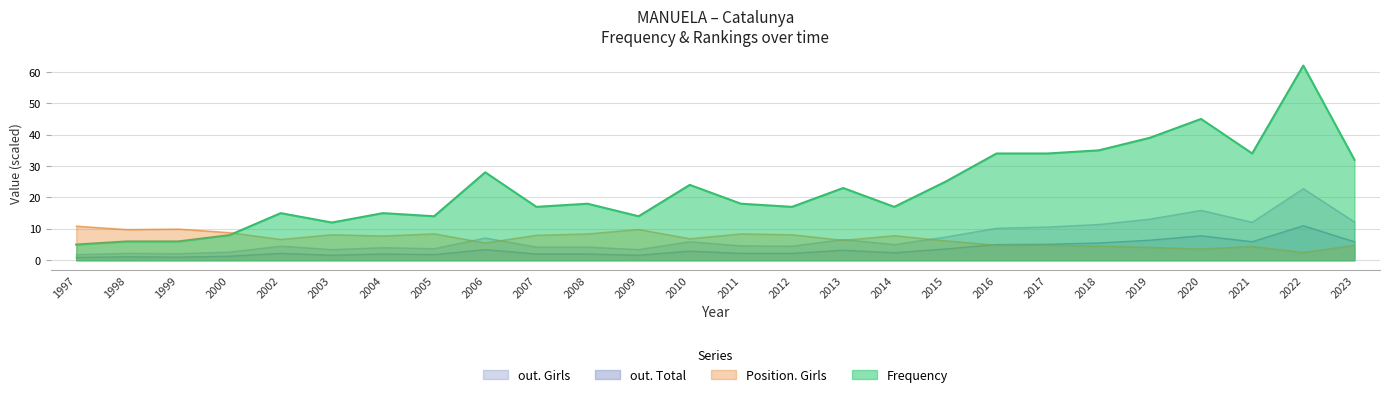

What is the spread (max minus min) of values at 2018?

30.5